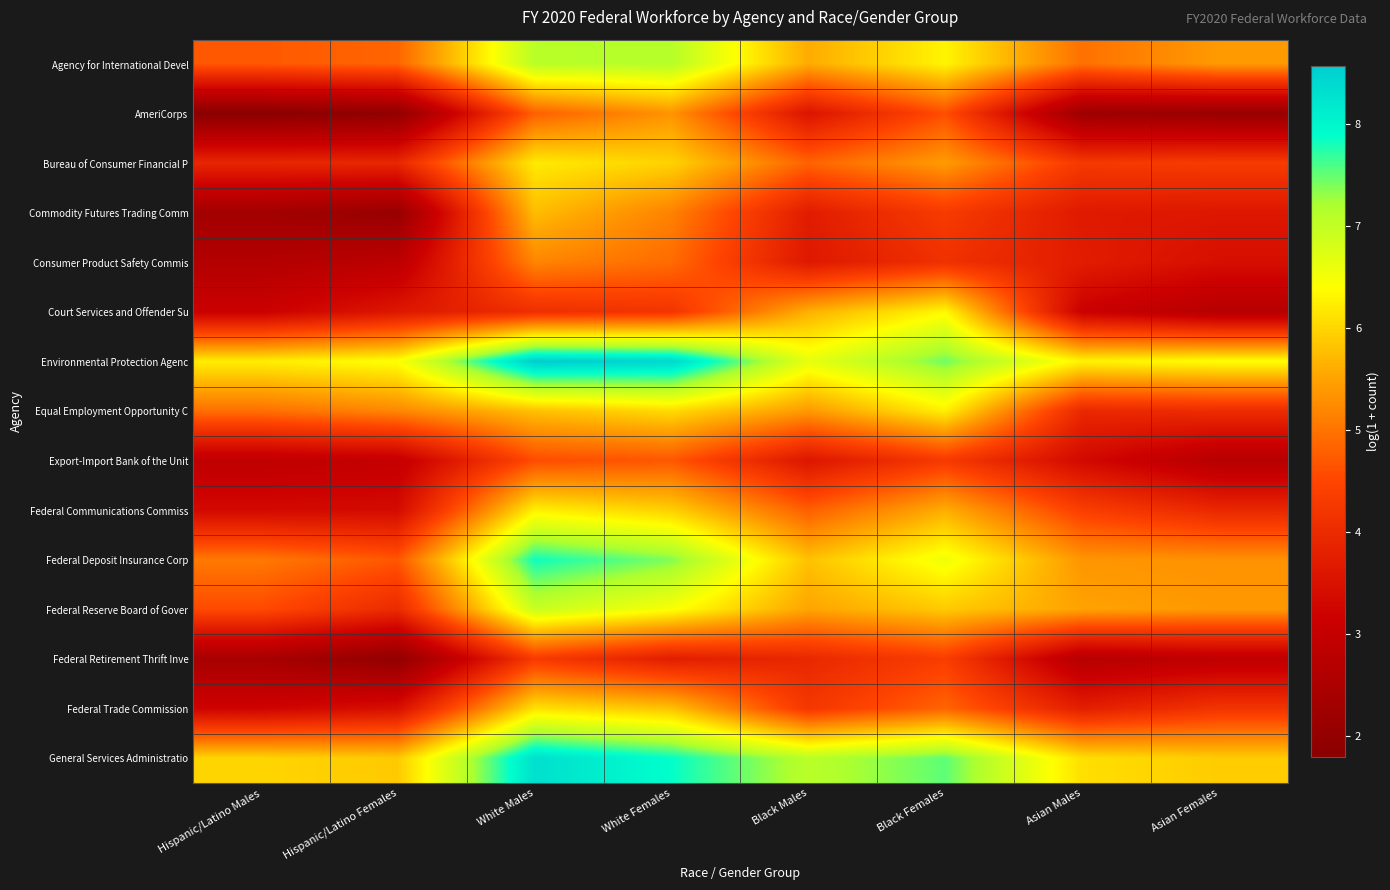

At how many categories does at least one series exceed 6?

8